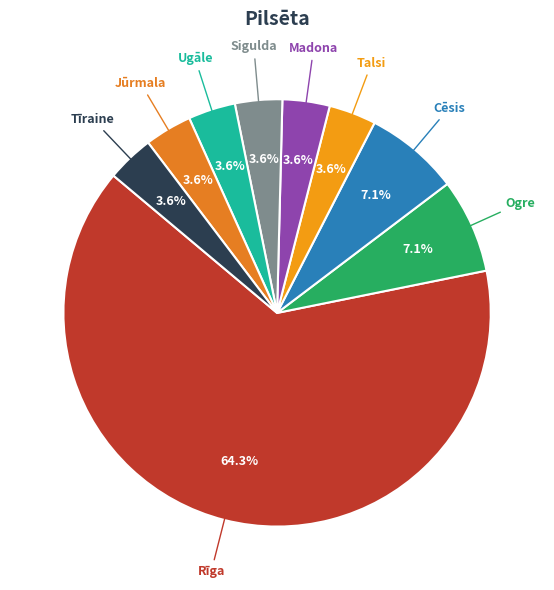

Is the sum of Ogre and Rīga greater than half?

Yes